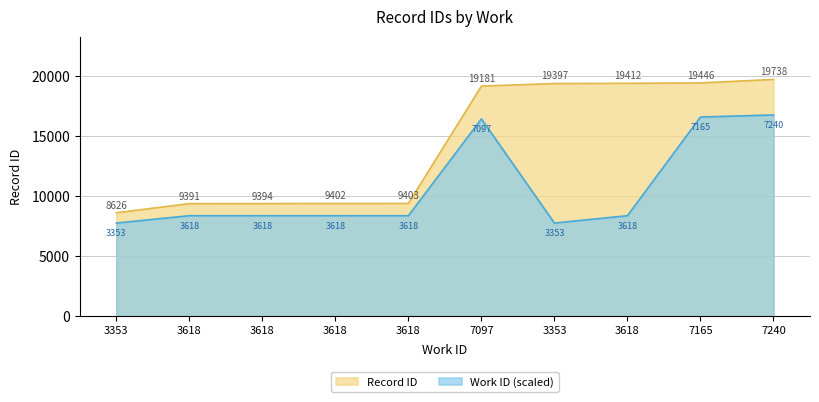

What is the label of the 2nd point from the left?

3618